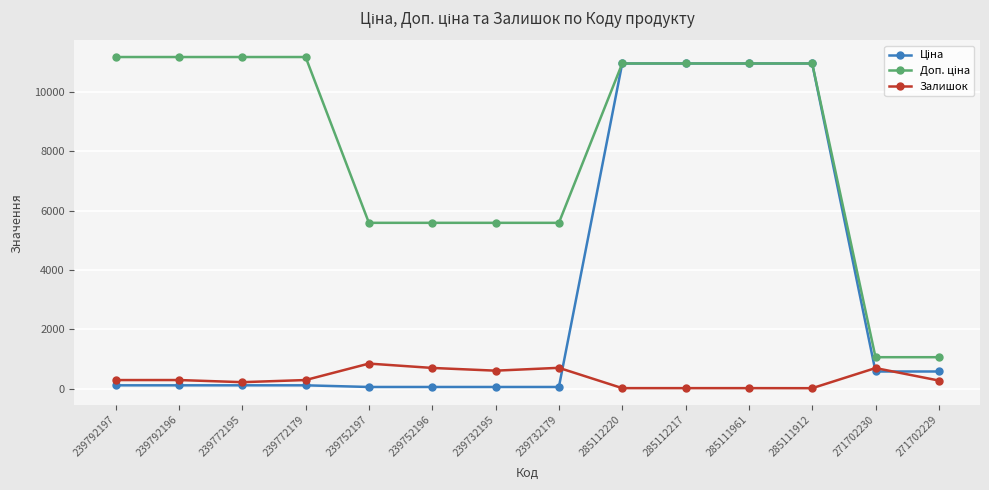

At which label does Залишок reach its peak?

239752197